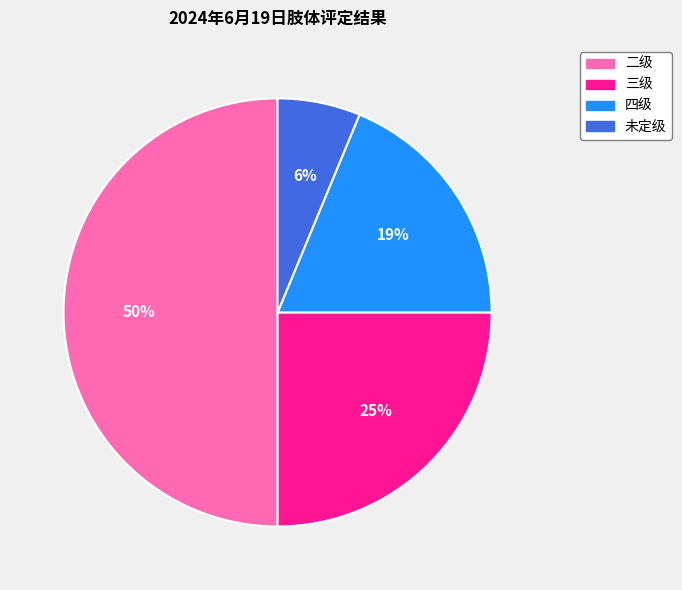

Which slice is the largest?

二级